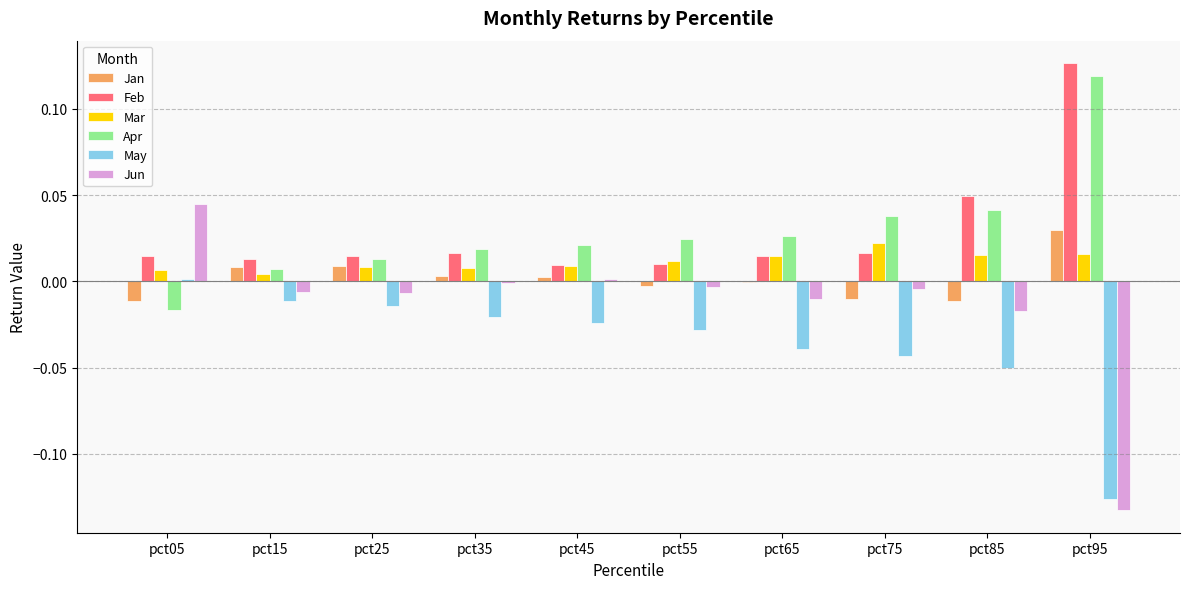

Between pct35 and pct95, which series saw the biggest shift?

Jun